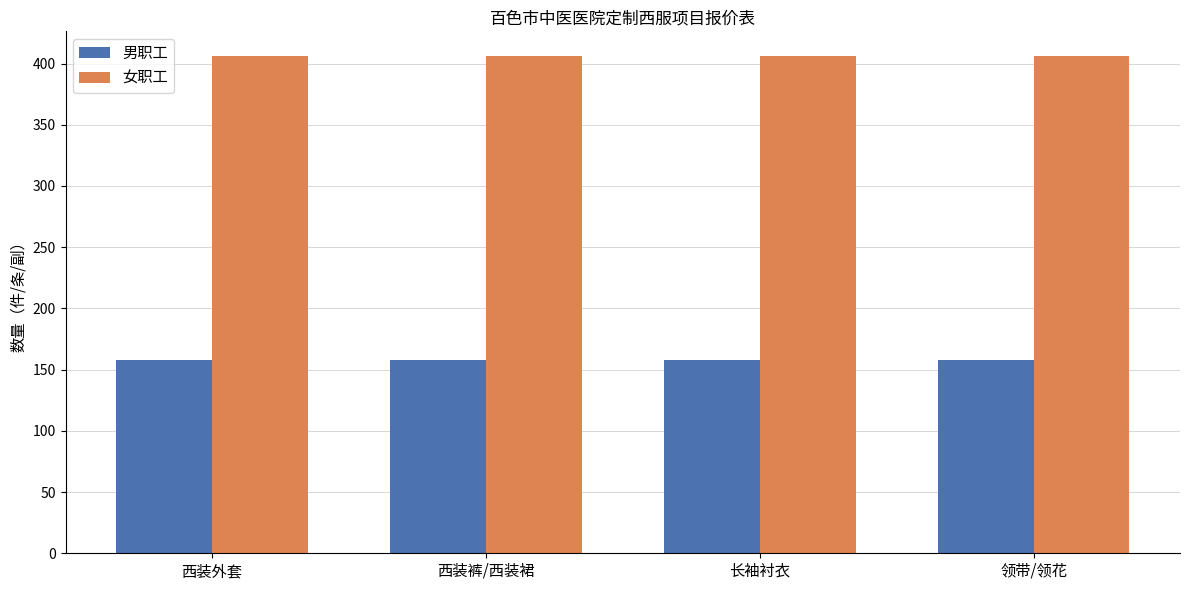

Reading right to left, extract all data points from this chart.

男职工: 158	158	158	158
女职工: 406	406	406	406